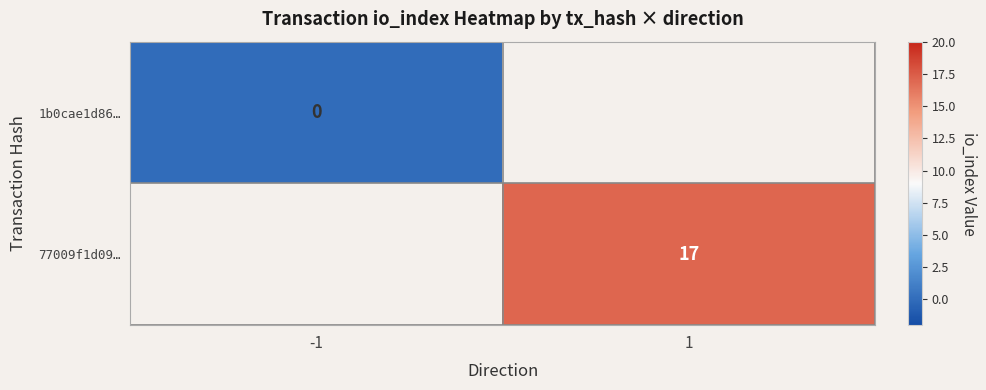

How many data points does each series have?

2